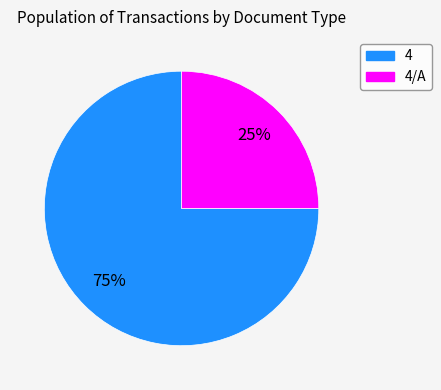

The 4/A slice represents 25% of the pie. True or false?

True